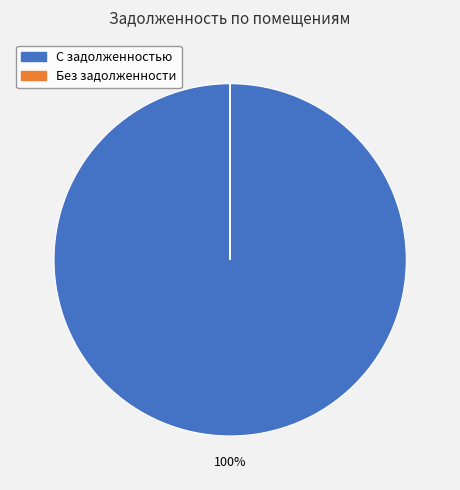

Is there any slice that represents more than half of the pie?

Yes